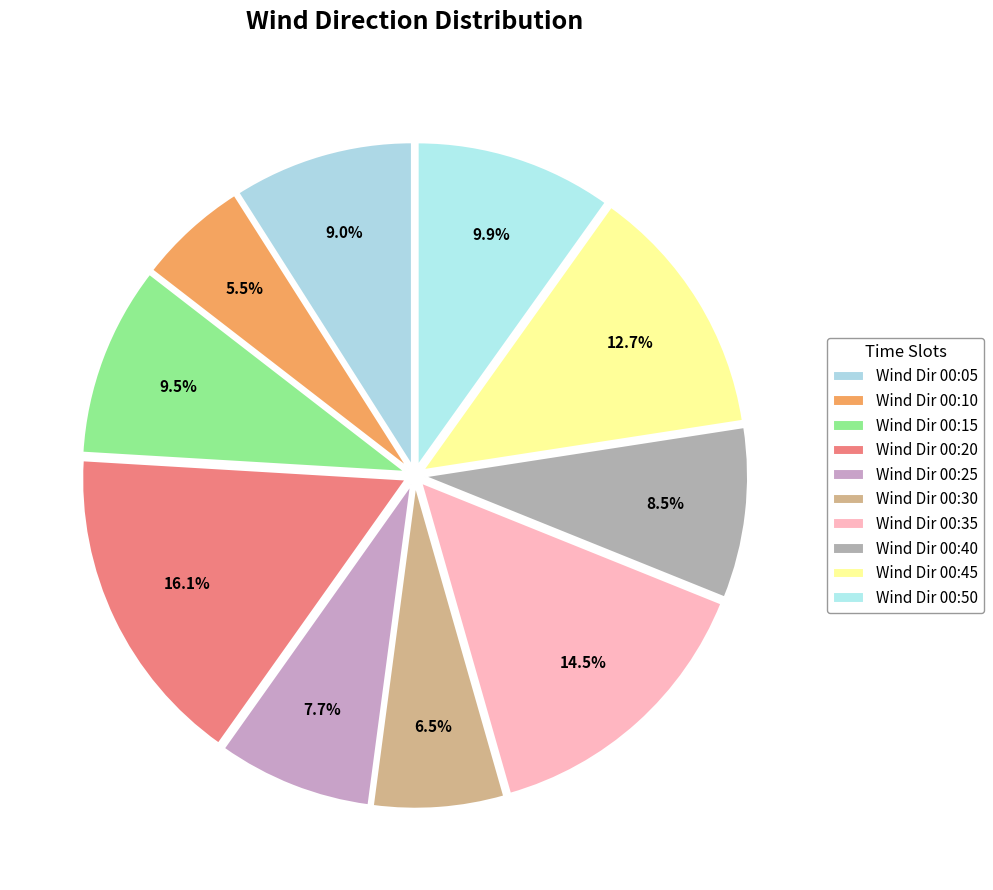

Does any single category account for the majority?

No